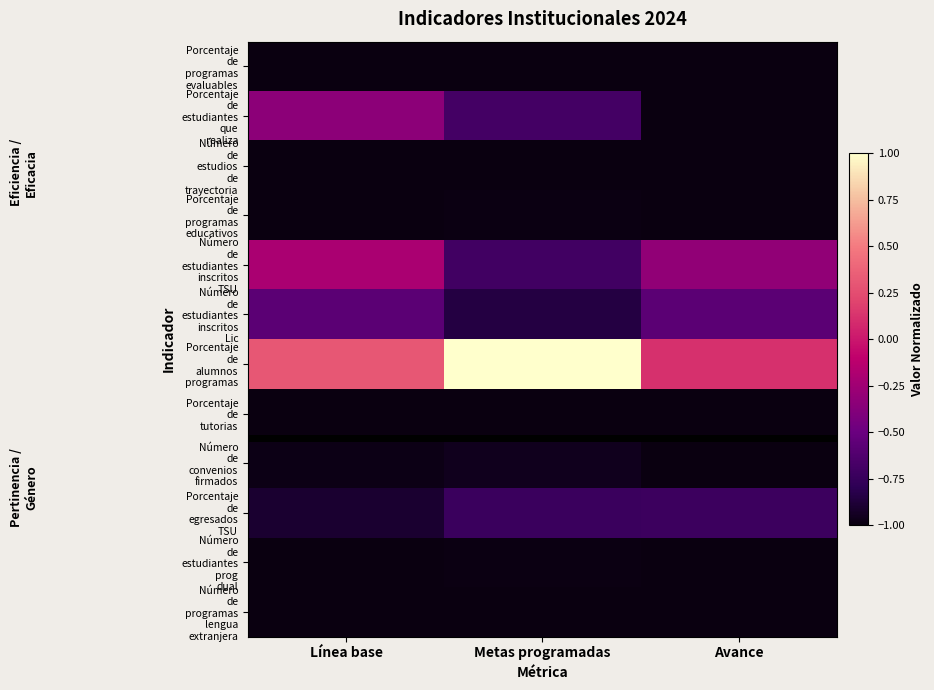

Count the number of data series in this chart.

12